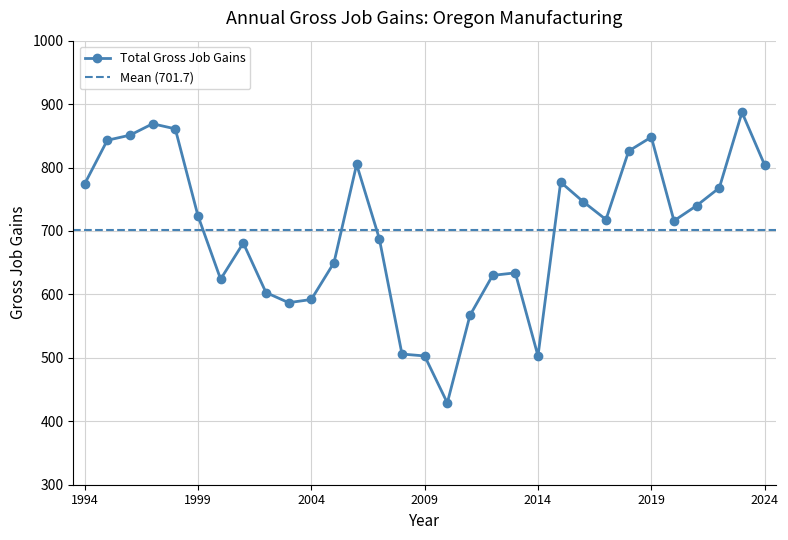

At which category does the data reach its first local peak?

1997